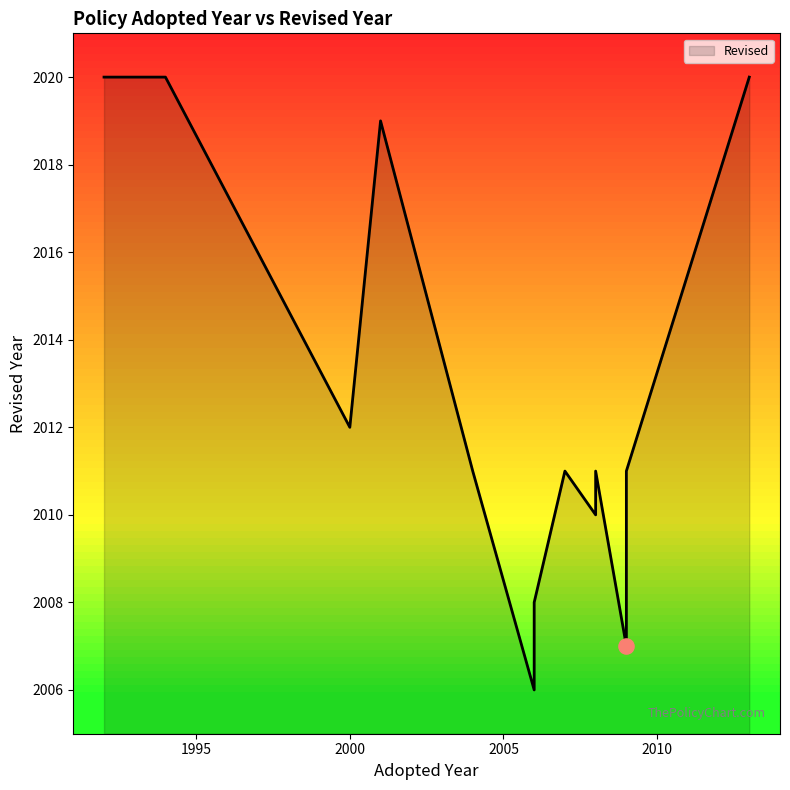

Which has a higher value, 2013 or 2006?

2013